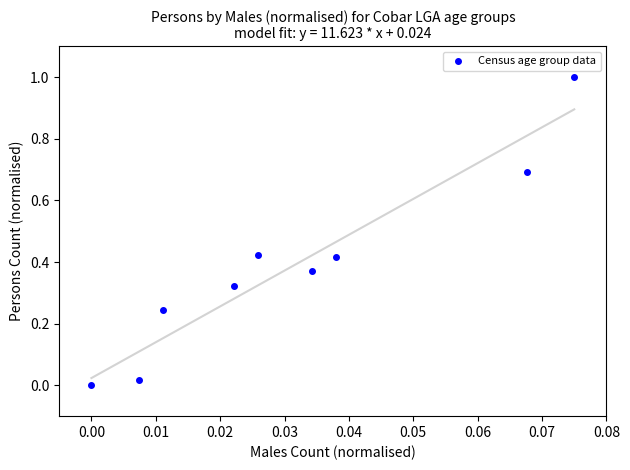

How many points are shown in the scatter plot?

9